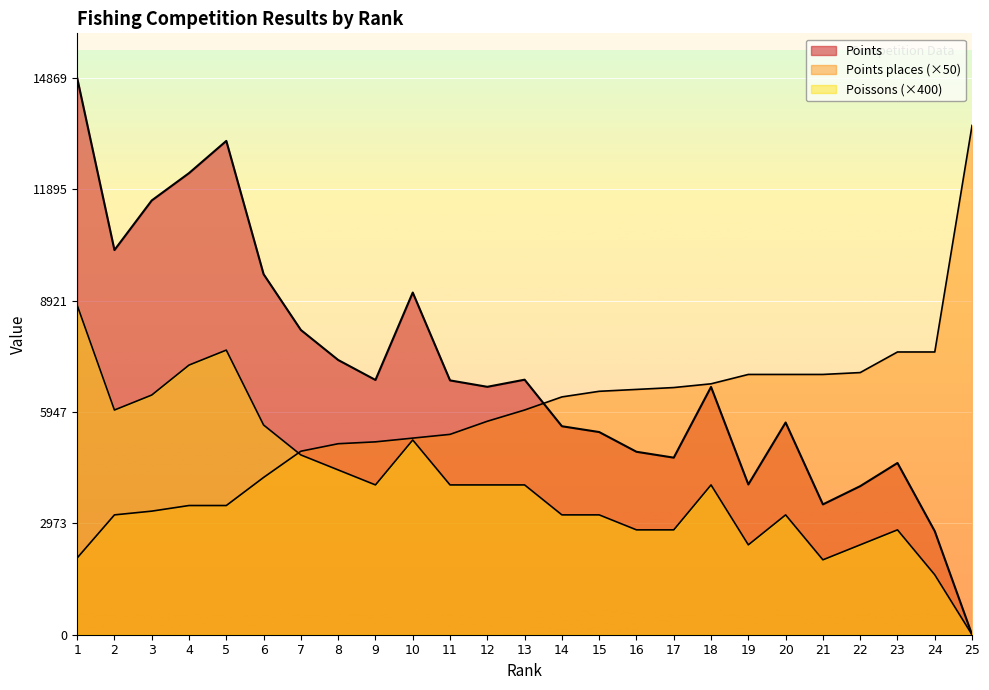

What is the sum of the Poissons values at 22 and 13?

6400